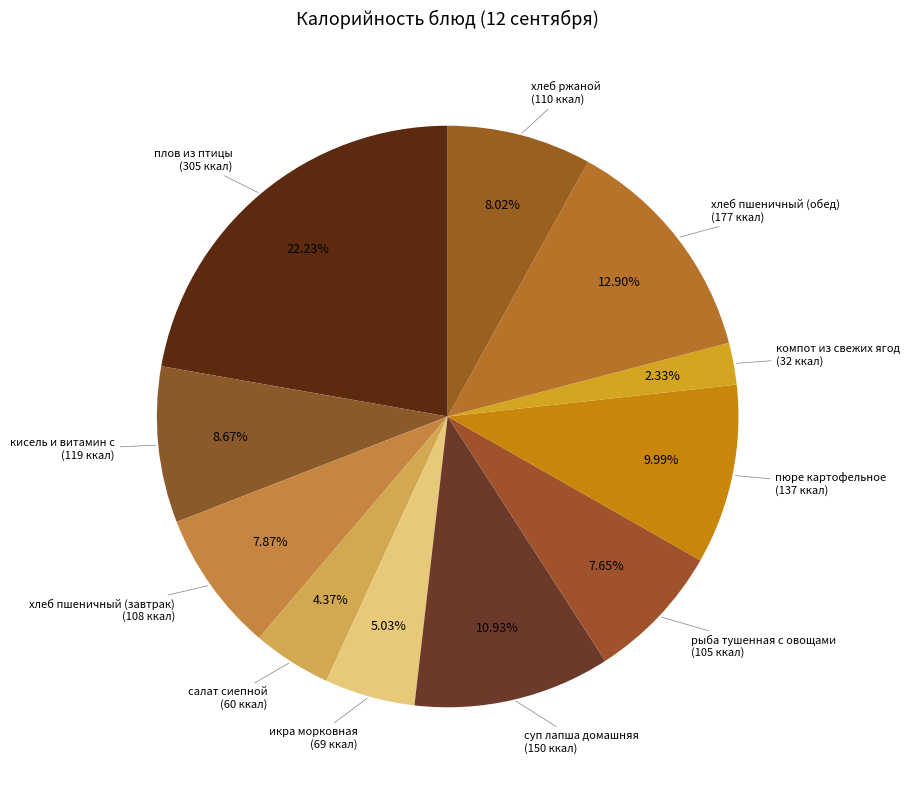

To the nearest percent, what is the average slice percentage?

9%